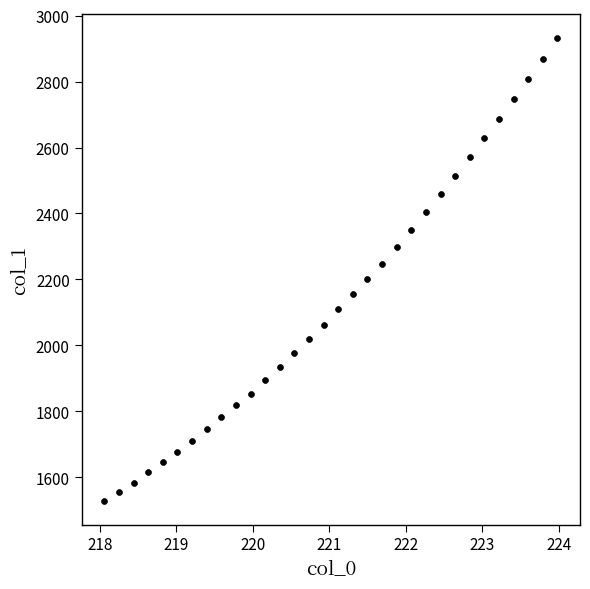

What is the range of X values (max minus min)?

5.9